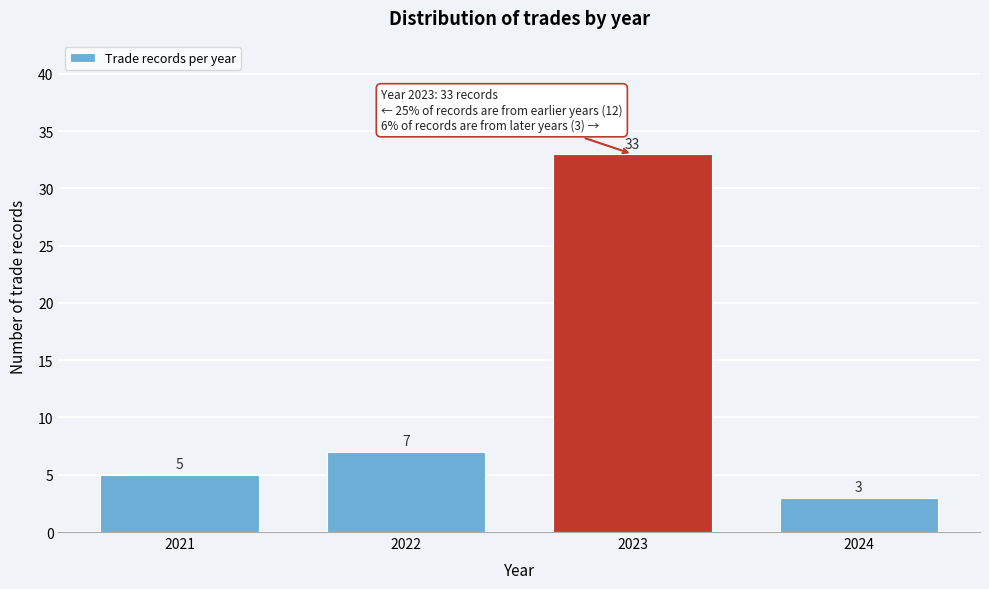

Reading left to right, what are all the values shown in this chart?

2021=5	2022=7	2023=33	2024=3